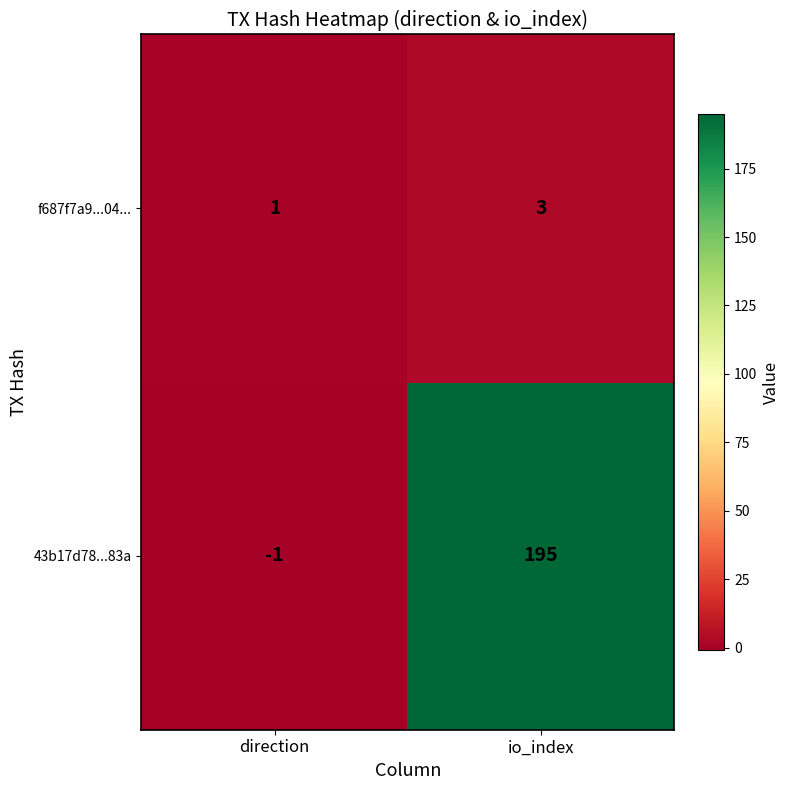

Which series has the largest total across all categories?

43b17d78...83a